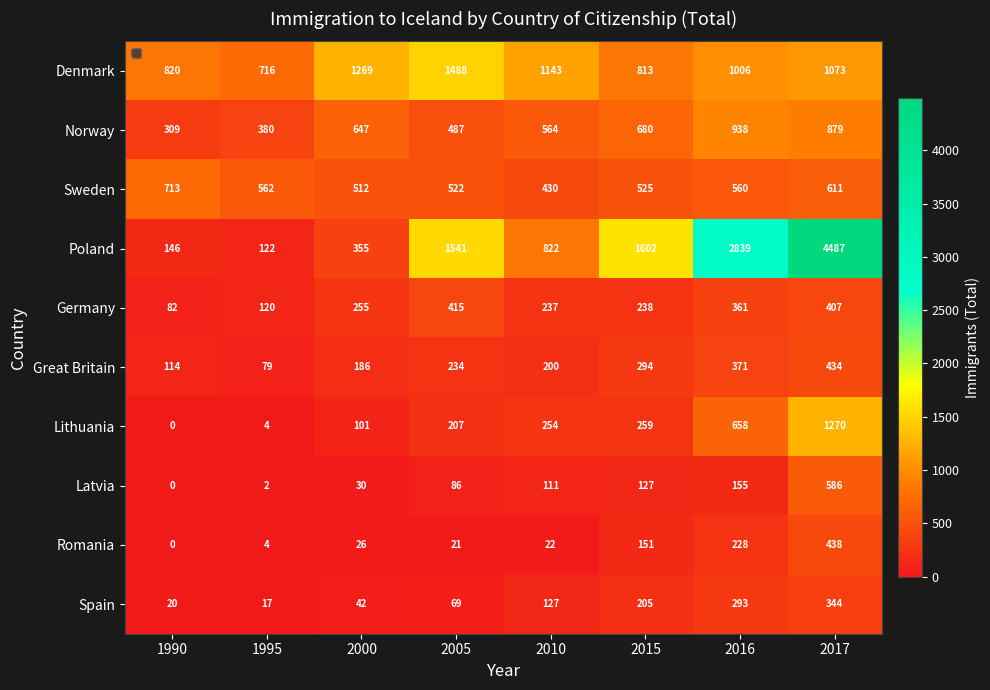

At how many categories does at least one series exceed 3165?

1